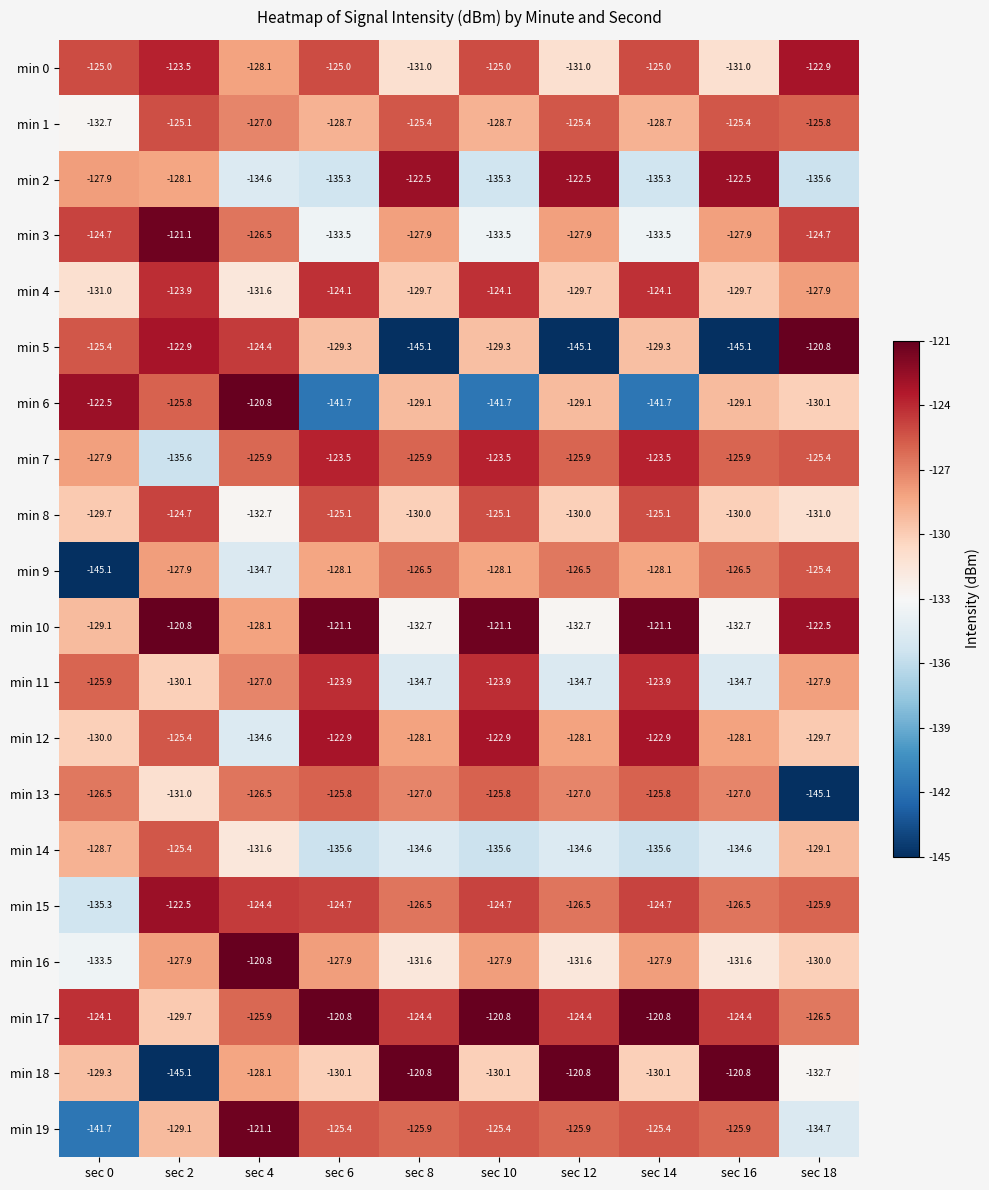

The min 1 series shows -199.9 at sec 0. True or false?

False